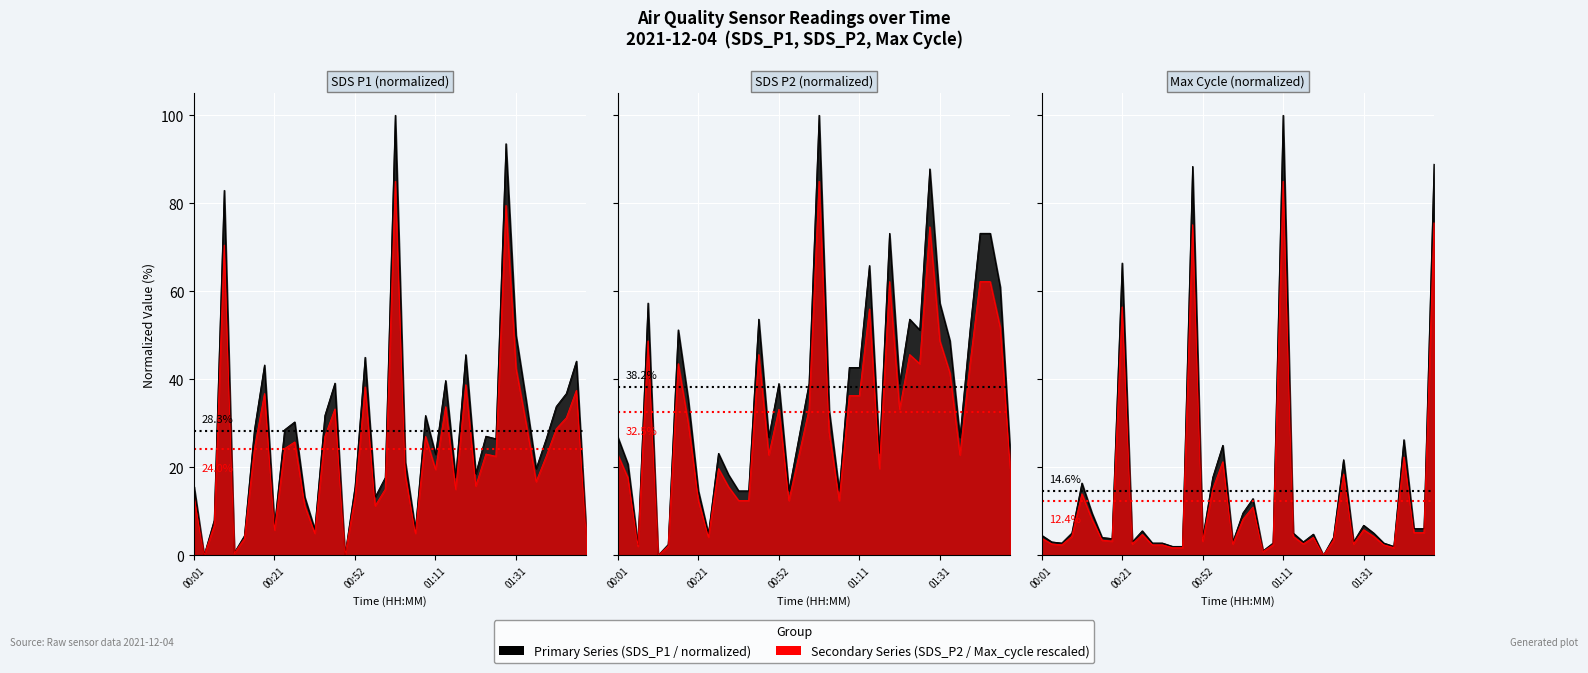

In SDS_P1, how many points are lower than both neighbors (excluding endpoints)?

12